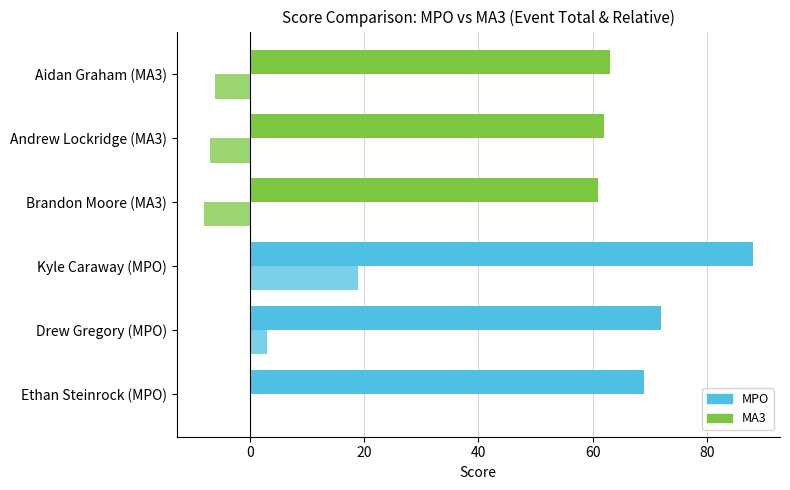

How many series are shown in this chart?

2